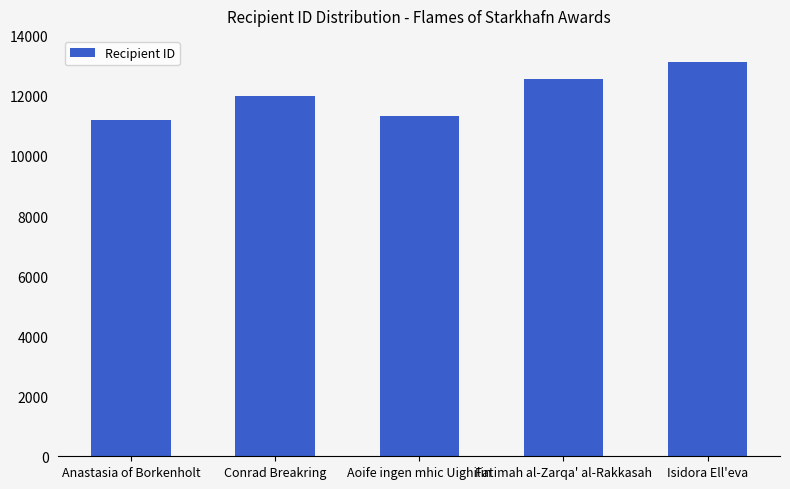

What is the average value?

12047